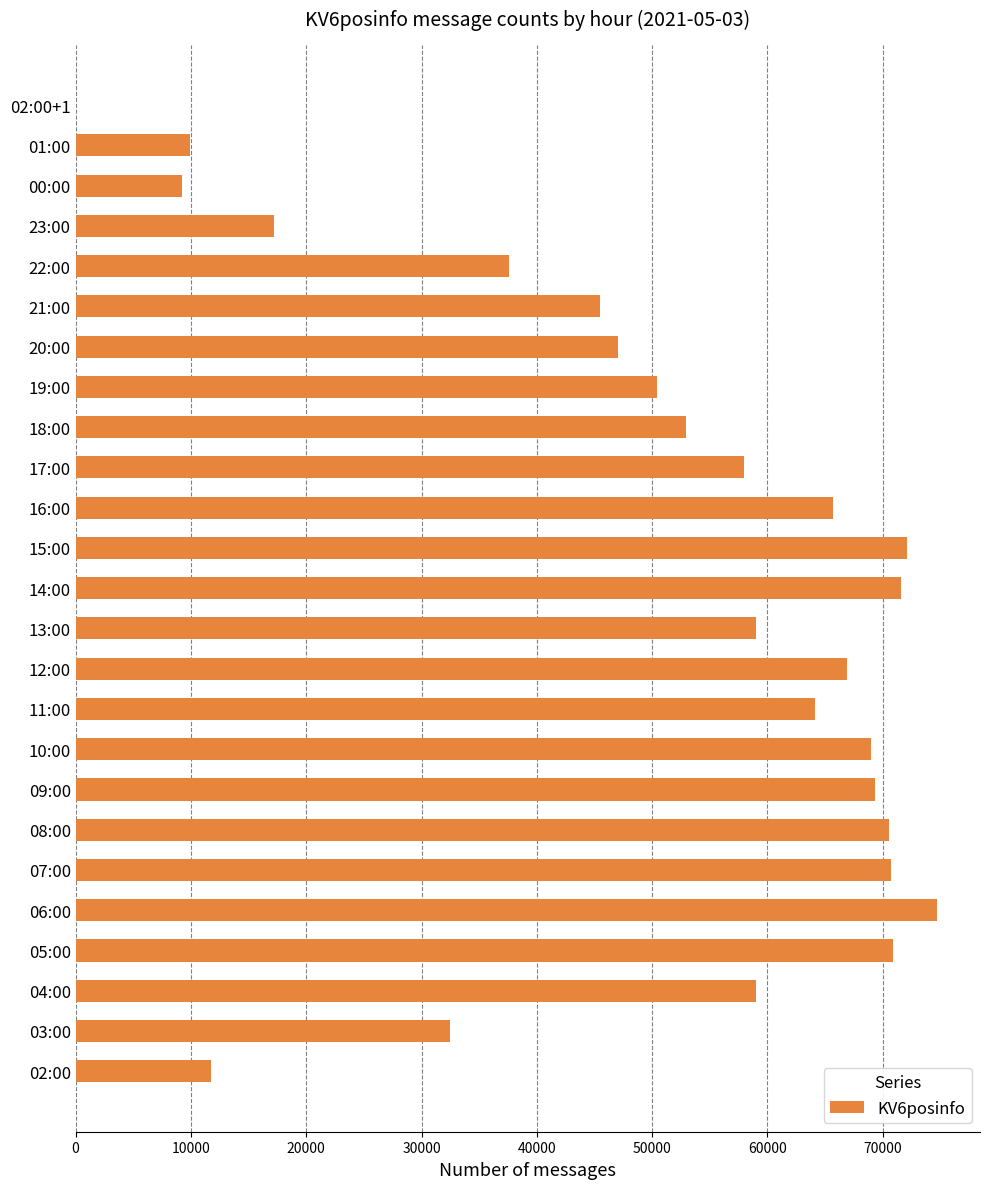

Is it true that the value at 19:00 is 50415?

True